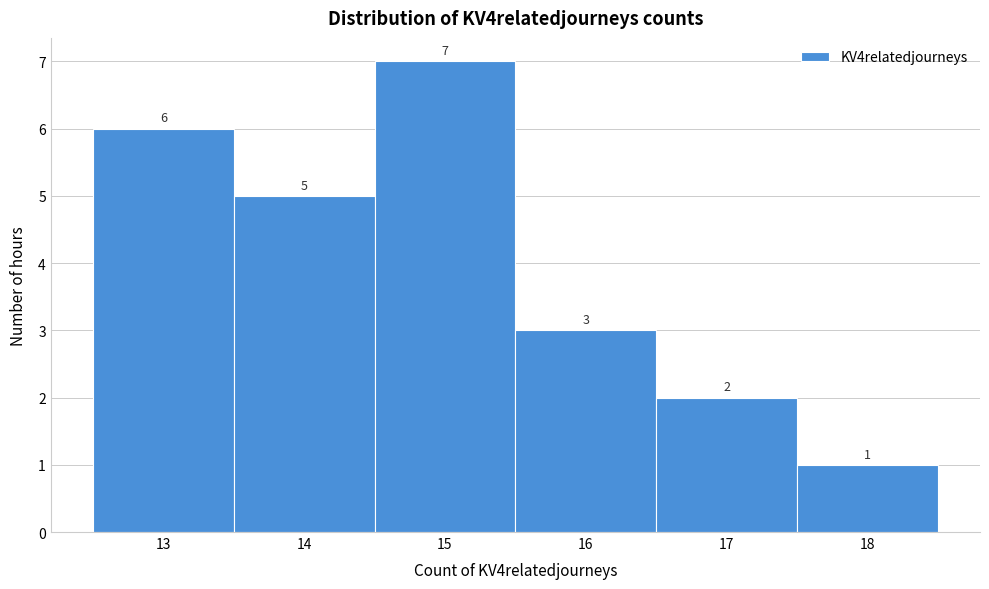

Which range on the x-axis has the tallest bar?

14.5 to 15.5